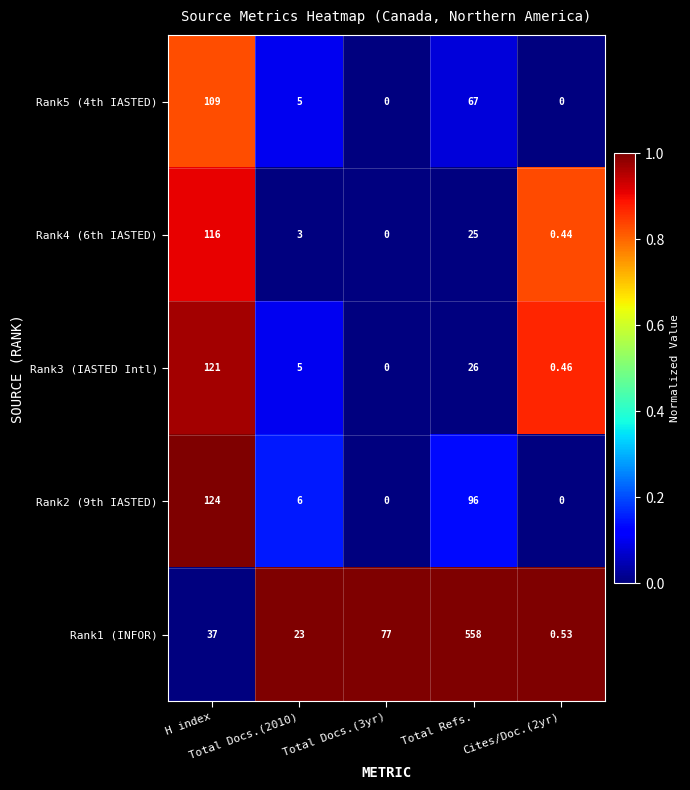

How many data points does each series have?

5